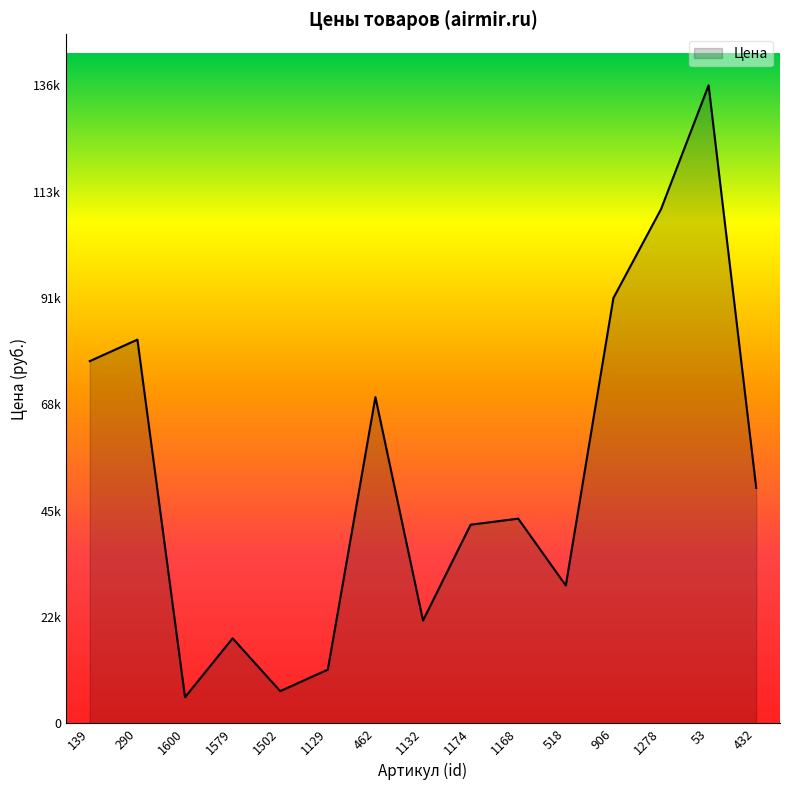

Does the chart have visible grid lines?

No